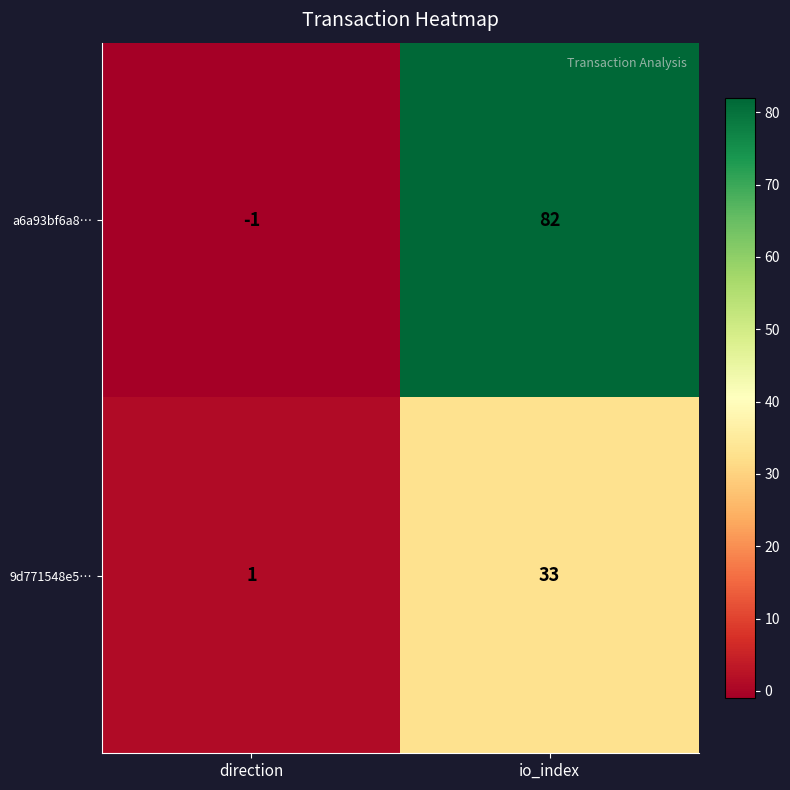

List the series in order of their peak value, lowest first.

9d771548e5…, a6a93bf6a8…